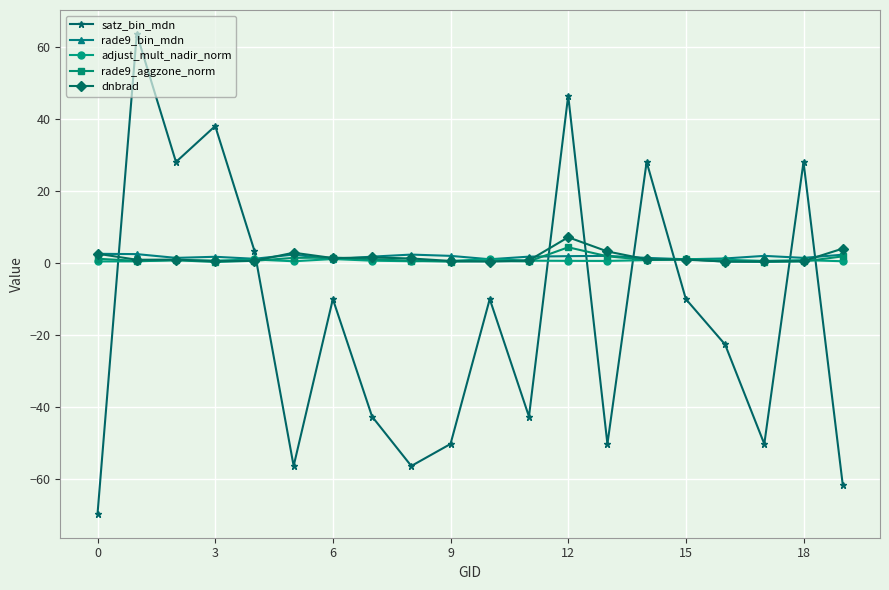

Count the number of data series in this chart.

5